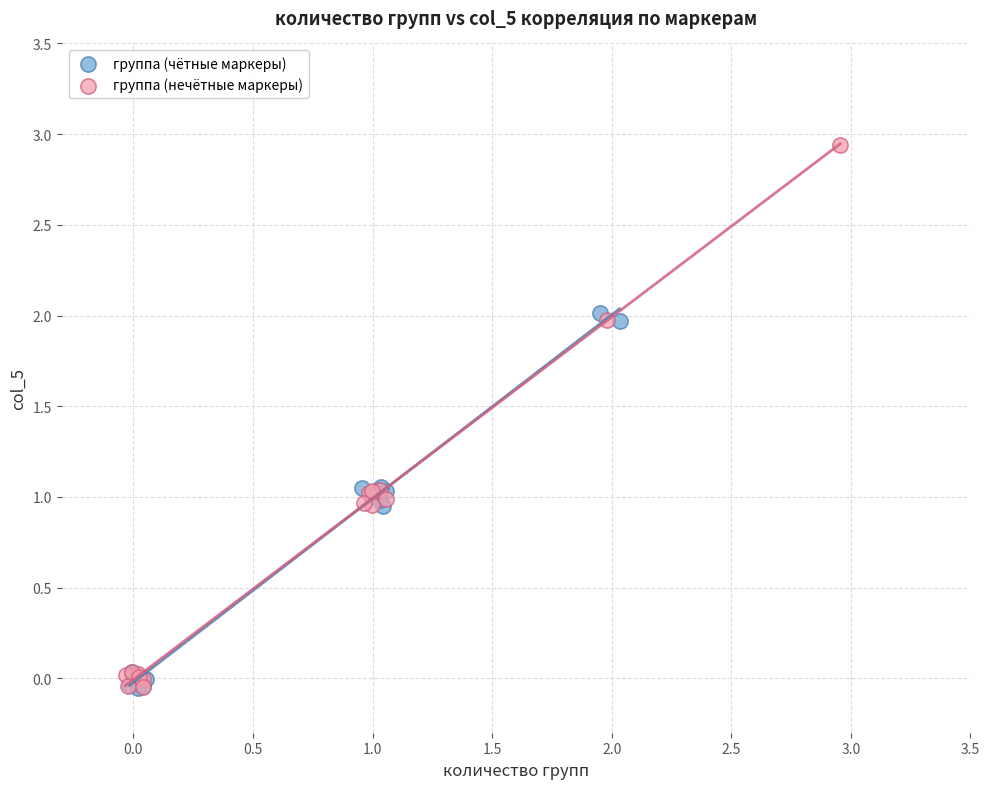

Which series has the widest spread of Y values?

группа (нечётные маркеры)